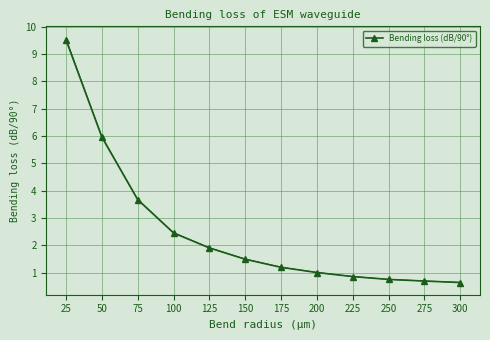

What is the value of the Bending loss (dB/90°) point at the 1st from the left?

9.5